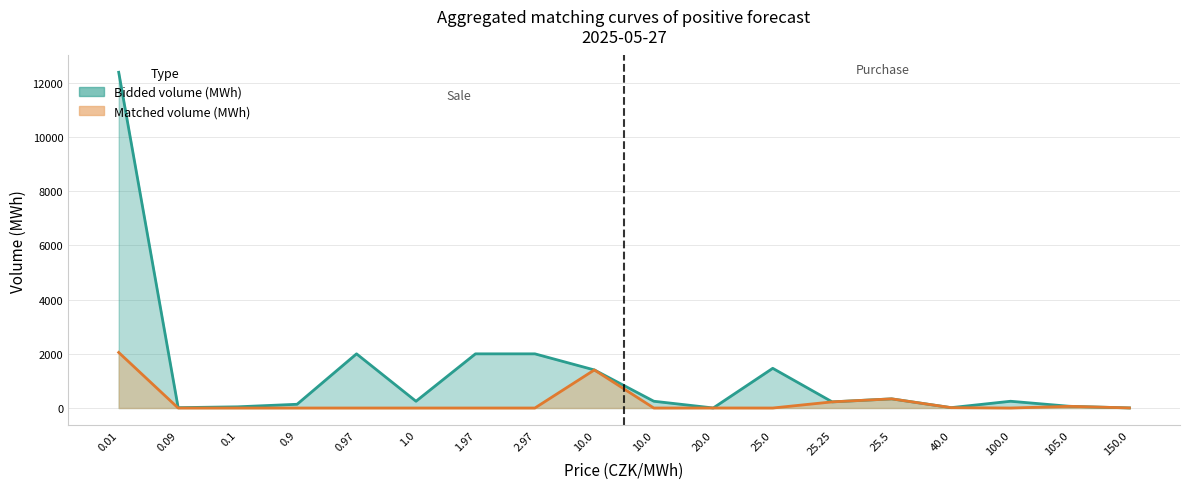

What is the spread (max minus min) of values at 40.0?

26.4